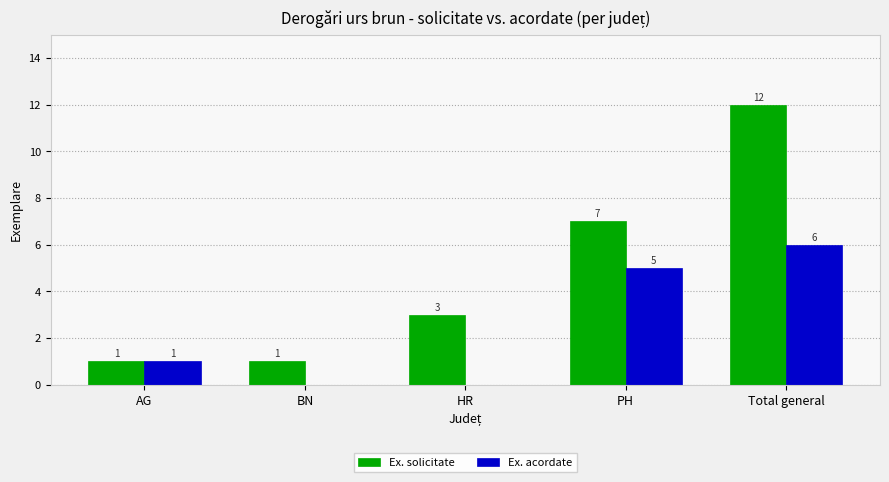

What is the sum of all Ex. acordate values?

12